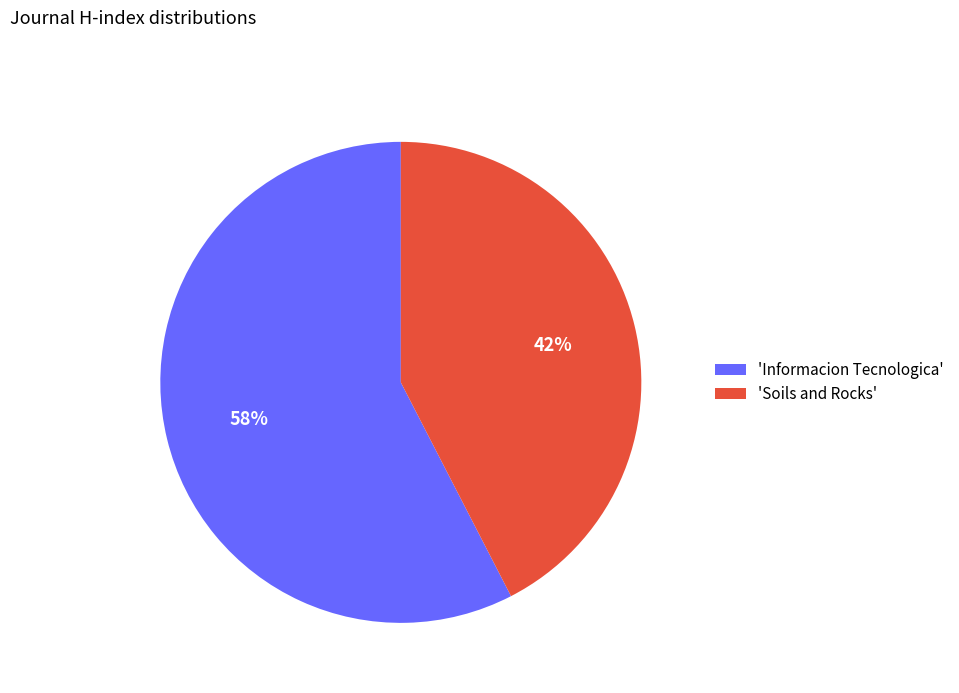

Does any single category account for the majority?

Yes